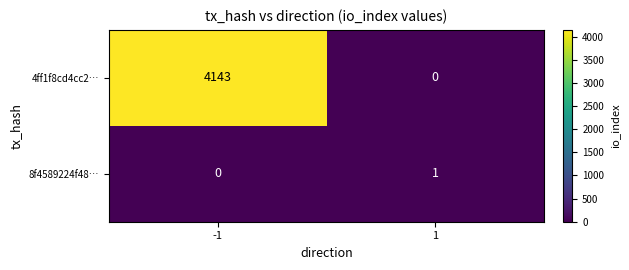

Reading left to right, extract all data points from this chart.

4ff1f8cd4cc2…: -1=4143	1=0
8f4589224f48…: -1=0	1=1